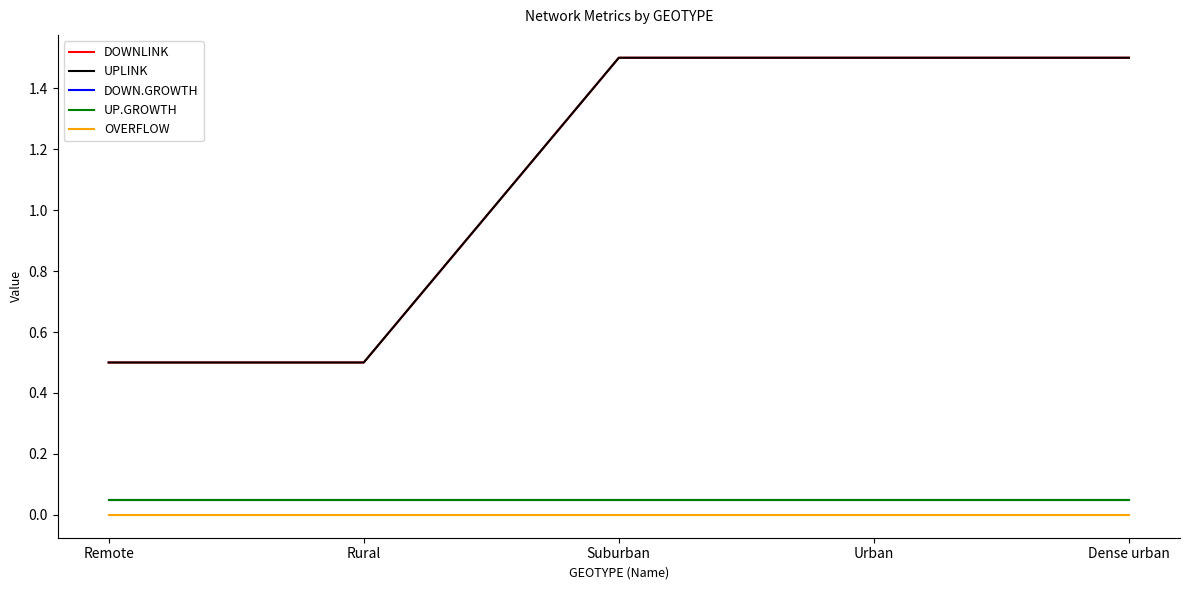

Is this an area chart (filled region under the line)?

No